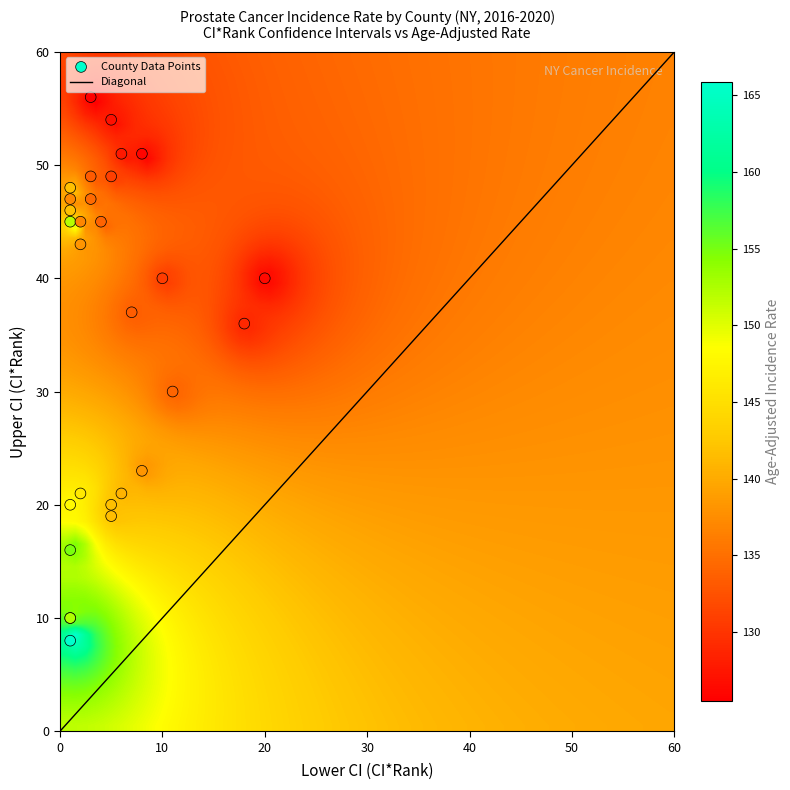

Reading left to right, extract all data points from this chart.

Ontario County: 1.0	1.0	8.0	166.0
Onondaga County: 2.0	1.0	10.0	155.9
Chautauqua County: 3.0	1.0	16.0	155.0
Monroe County: 4.0	1.0	10.0	152.5
Yates County: 5.0	1.0	45.0	152.2
Niagara County: 6.0	1.0	20.0	148.1
Oneida County: 7.0	2.0	21.0	146.2
Franklin County: 8.0	1.0	46.0	141.9
Erie County: 9.0	5.0	20.0	141.8
Wyoming County: 10.0	1.0	48.0	141.8
Nassau County: 11.0	5.0	19.0	141.7
Bronx County: 12.0	6.0	21.0	140.8
Suffolk County: 13.0	8.0	23.0	138.2
Cayuga County: 14.0	2.0	43.0	138.2
Livingston County: 15.0	1.0	47.0	137.1
Herkimer County: 16.0	2.0	45.0	137.0
Warren County: 17.0	3.0	47.0	134.6
Westchester County: 18.0	11.0	30.0	134.1
Wayne County: 19.0	4.0	45.0	133.9
Rockland County: 20.0	7.0	37.0	133.5
Madison County: 21.0	3.0	49.0	133.4
Jefferson County: 22.0	5.0	49.0	131.0
Albany County: 23.0	10.0	40.0	130.7
Kings County: 24.0	18.0	36.0	128.9
Cattaraugus County: 25.0	6.0	51.0	127.6
Genesee County: 26.0	5.0	54.0	126.9
New York County: 27.0	20.0	40.0	126.3
St. Lawrence County: 28.0	8.0	51.0	125.9
Orleans County: 29.0	3.0	56.0	125.5